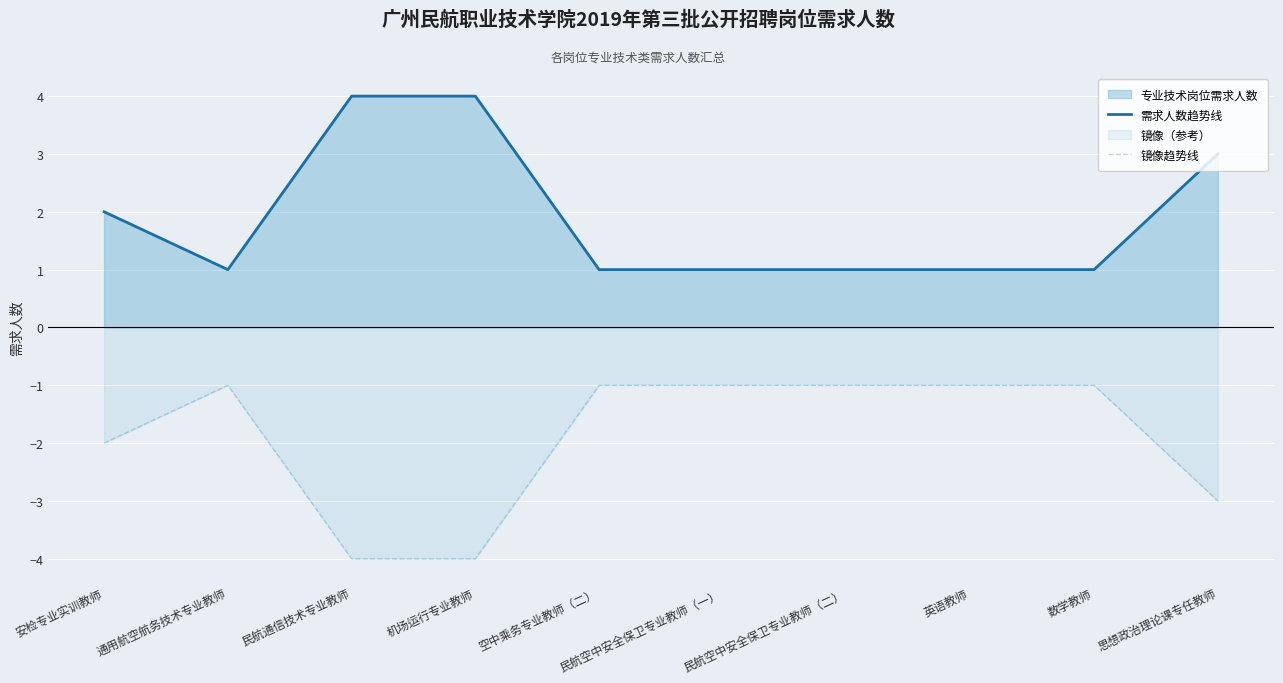

Reading left to right, what are all the values shown in this chart?

需求人数趋势线: 2	1	4	4	1	1	1	1	1	3
镜像趋势线: -2	-1	-4	-4	-1	-1	-1	-1	-1	-3